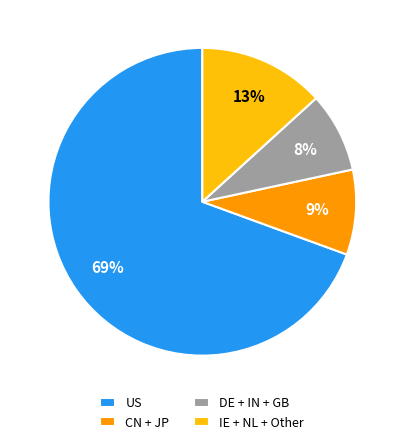

Count the number of slices in the pie.

4